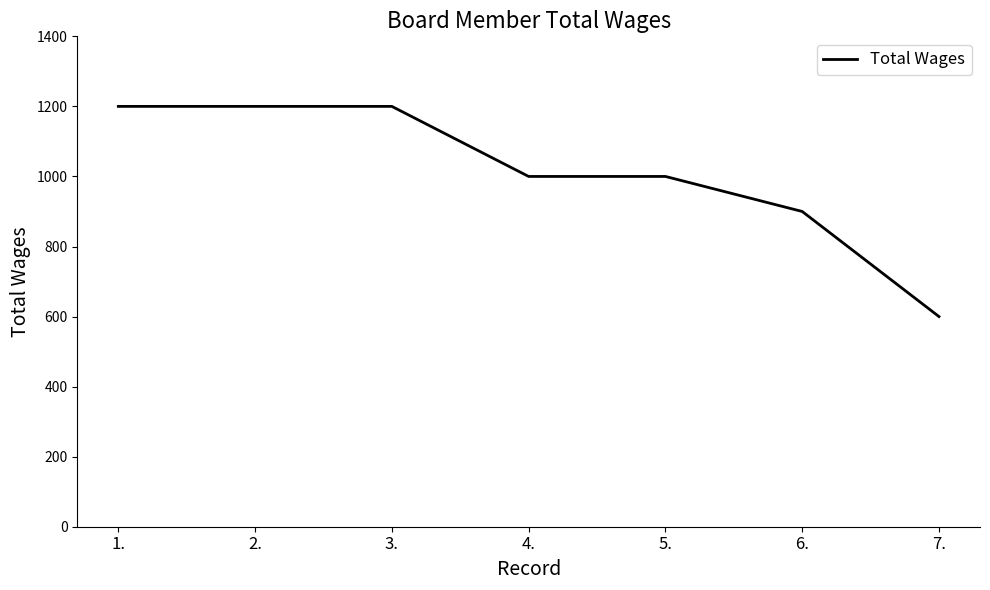

True or false: the data has more than 2 interior local peaks.

False